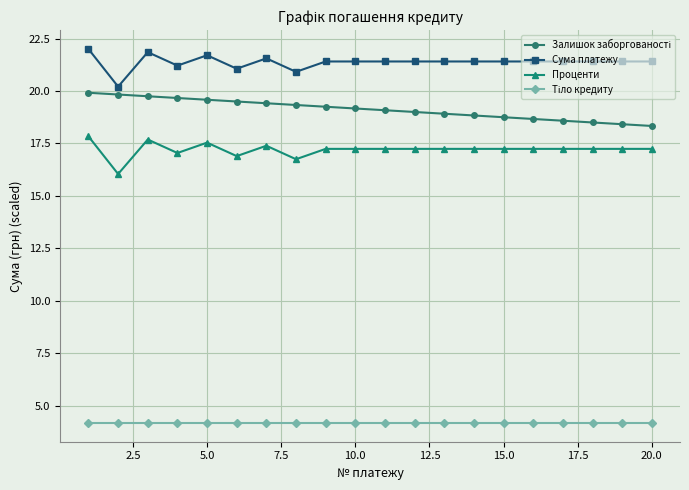

What is the average value of the Сума платежу series?

21.4